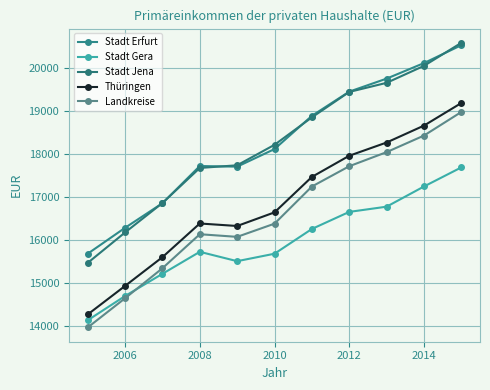

What is the highest value of the Stadt Jena series?

20573